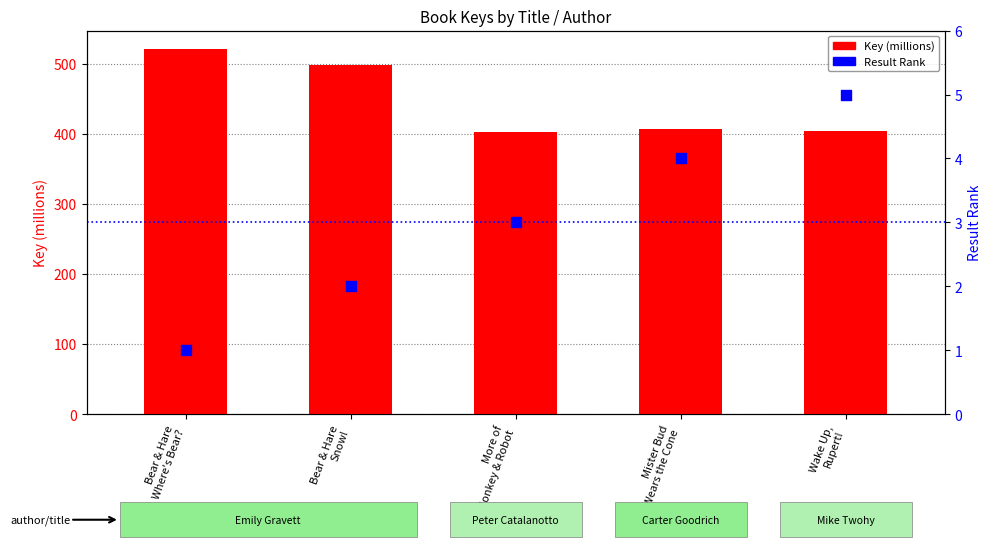

Which series has the widest spread of Y values?

Key (millions)